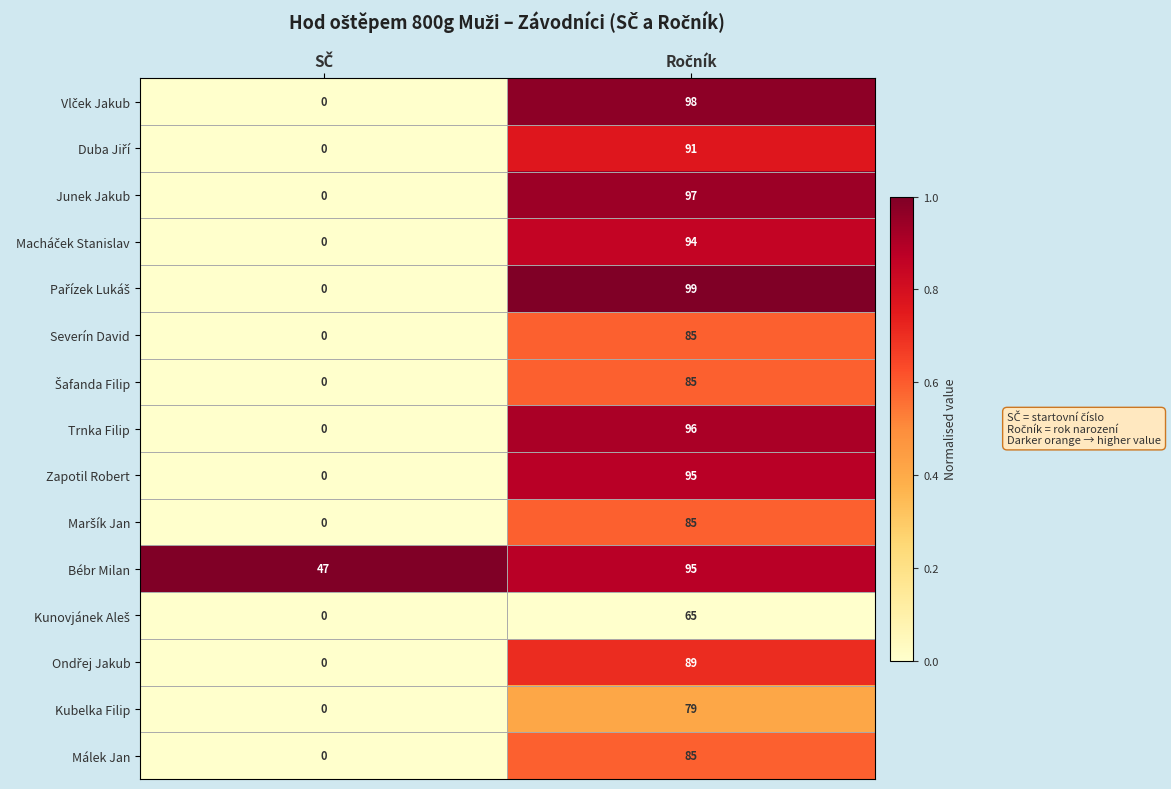

Which series has the largest total across all categories?

Bébr Milan